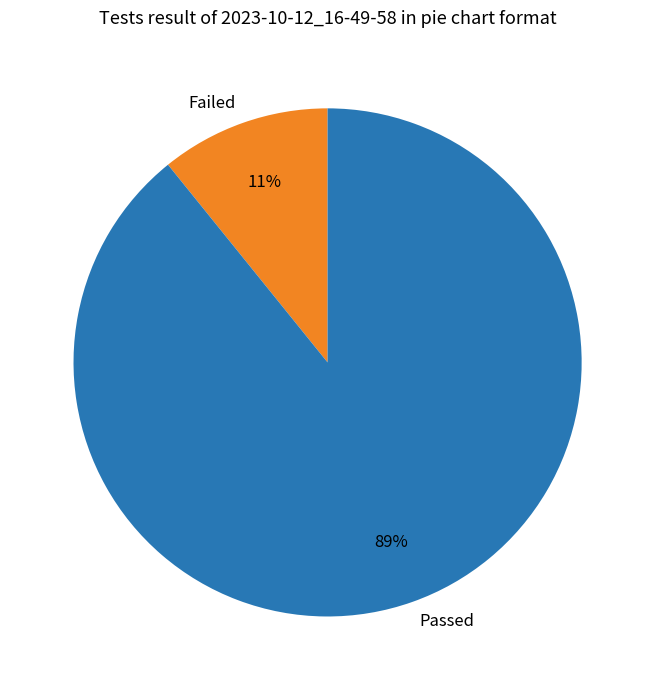

Which has a higher value, Failed or Passed?

Passed